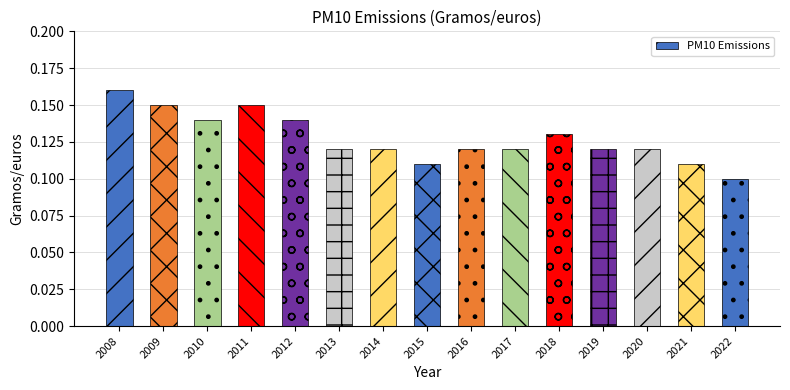

Count the number of categories in the chart.

15